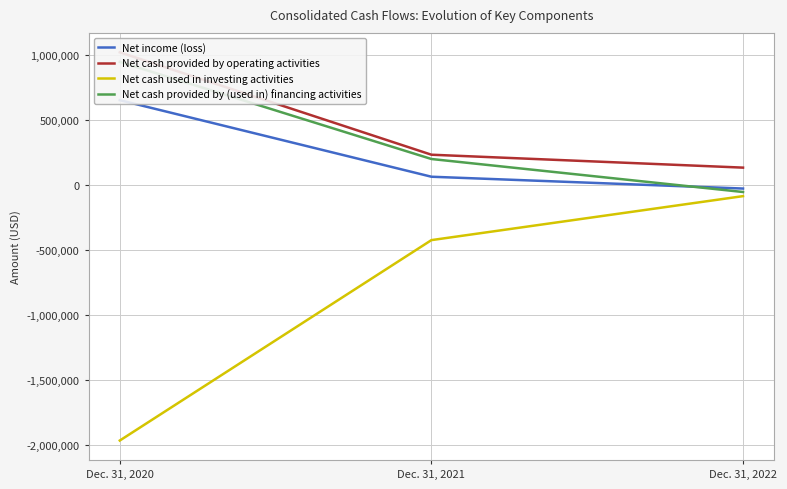

Which series has the largest range (max minus min)?

Net cash used in investing activities